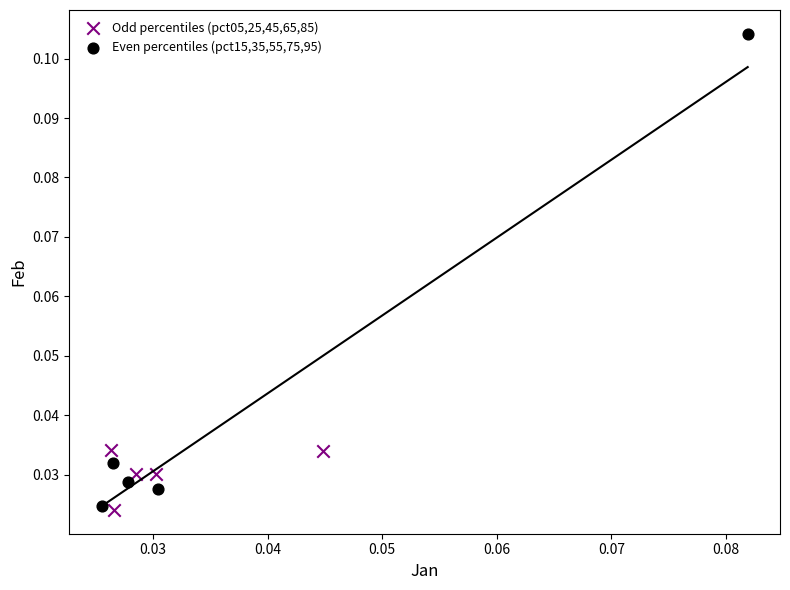

Which series reaches the maximum Y coordinate?

Even percentiles (pct15,35,55,75,95)